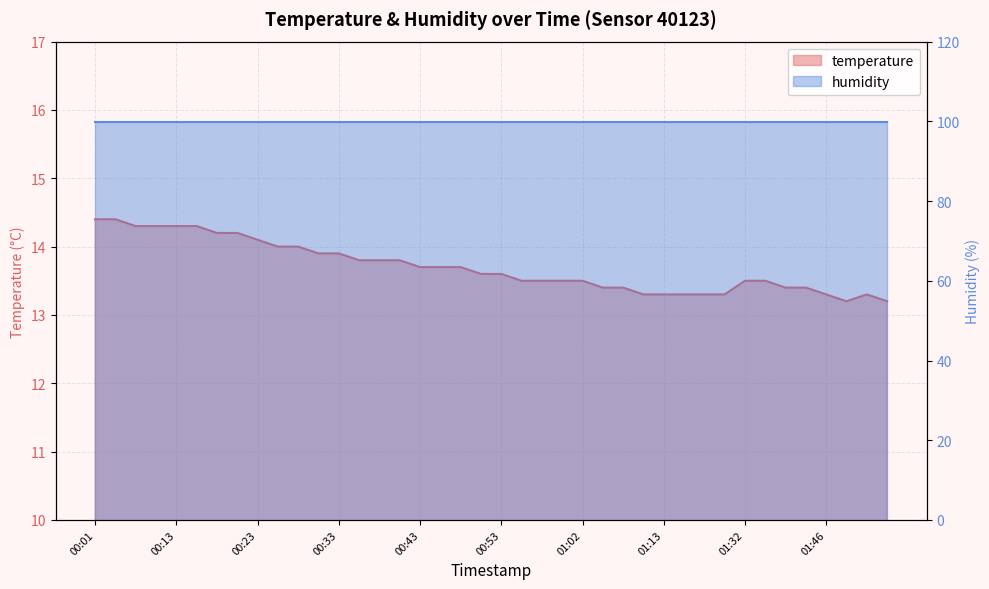

What is the value of the 11th point from the left?

14.0